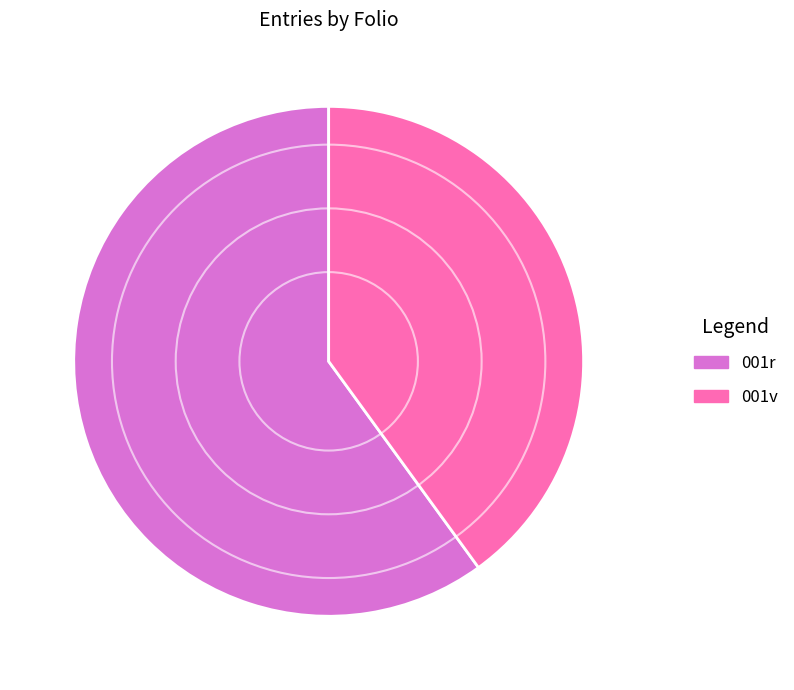

Do 001v and 001r together represent more than half of the pie?

Yes